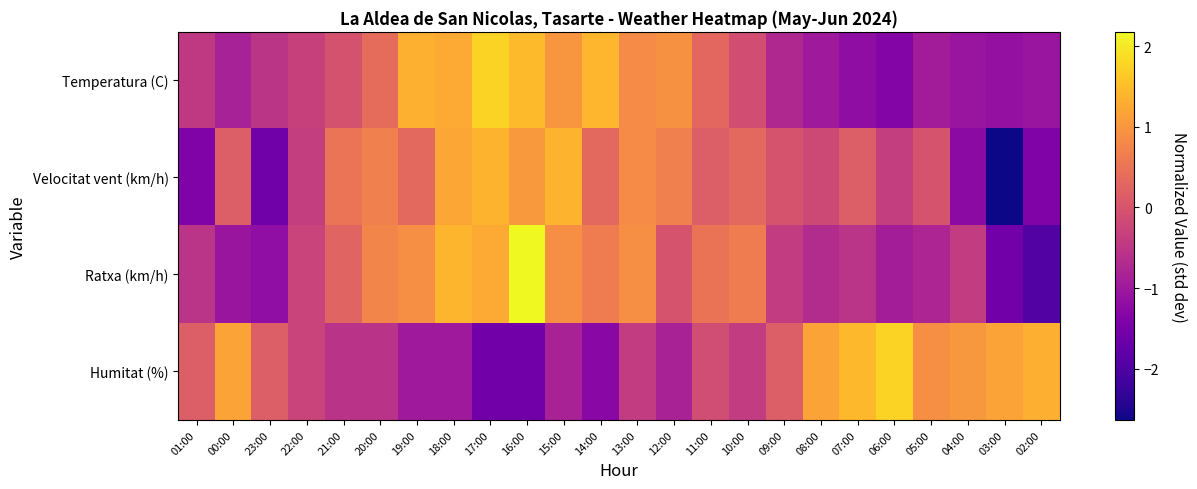

How many series are shown in this chart?

4